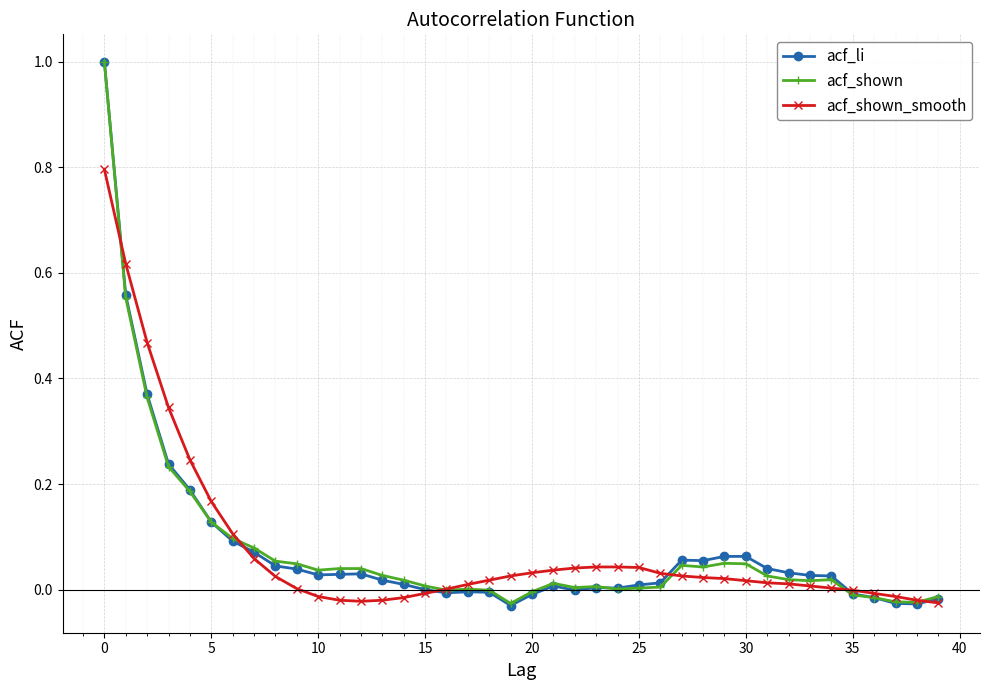

What is the maximum value for acf_shown_smooth?

0.8